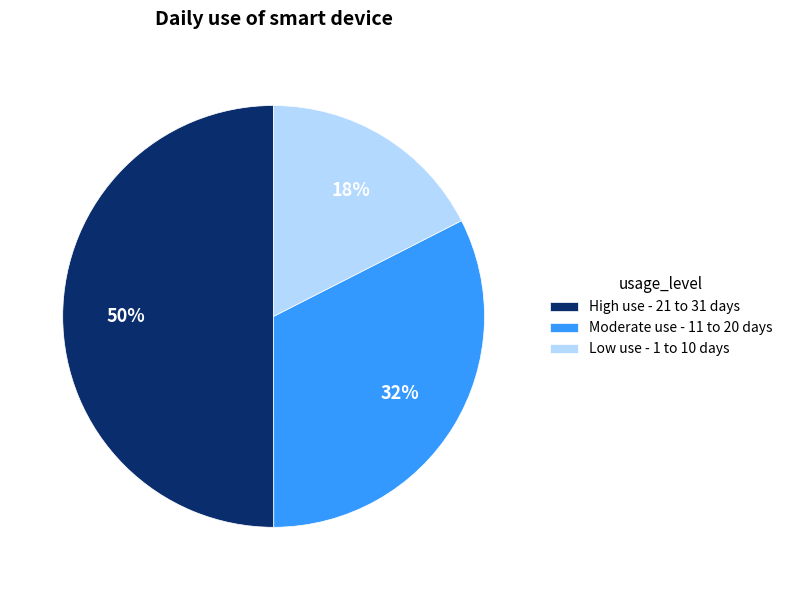

Count the number of slices in the pie.

3